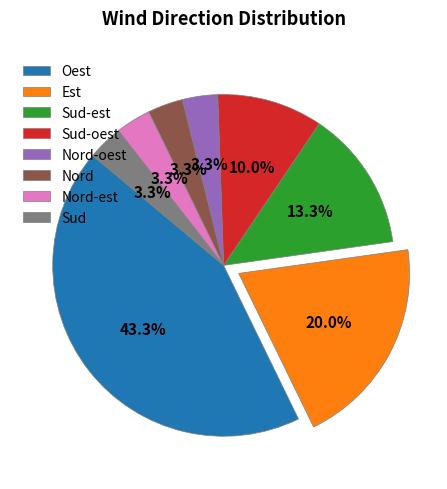

Do Est and Sud-oest together represent more than half of the pie?

No